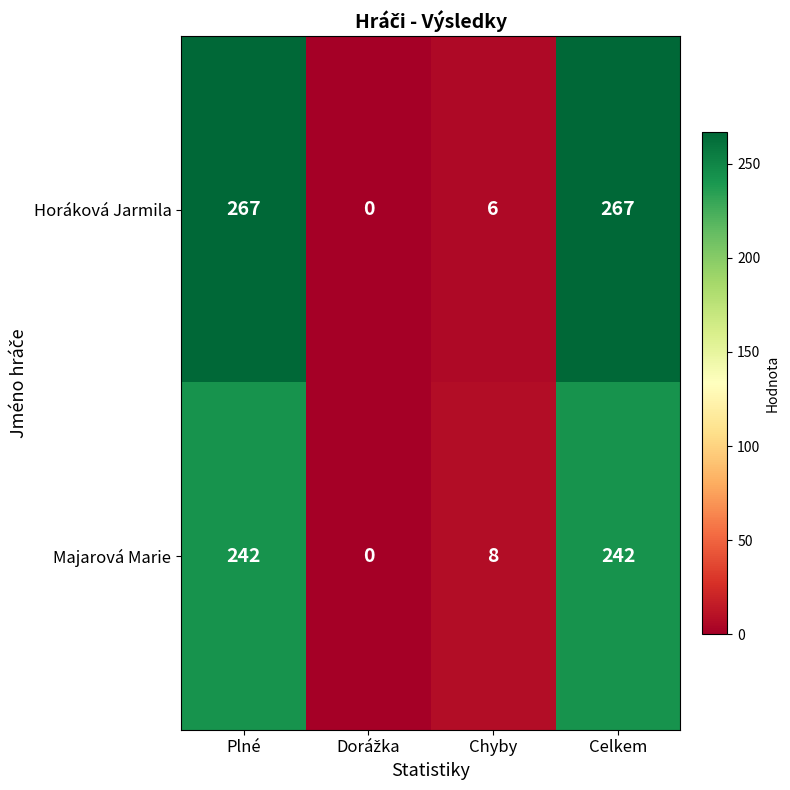

Which series has the largest total across all categories?

Horáková Jarmila